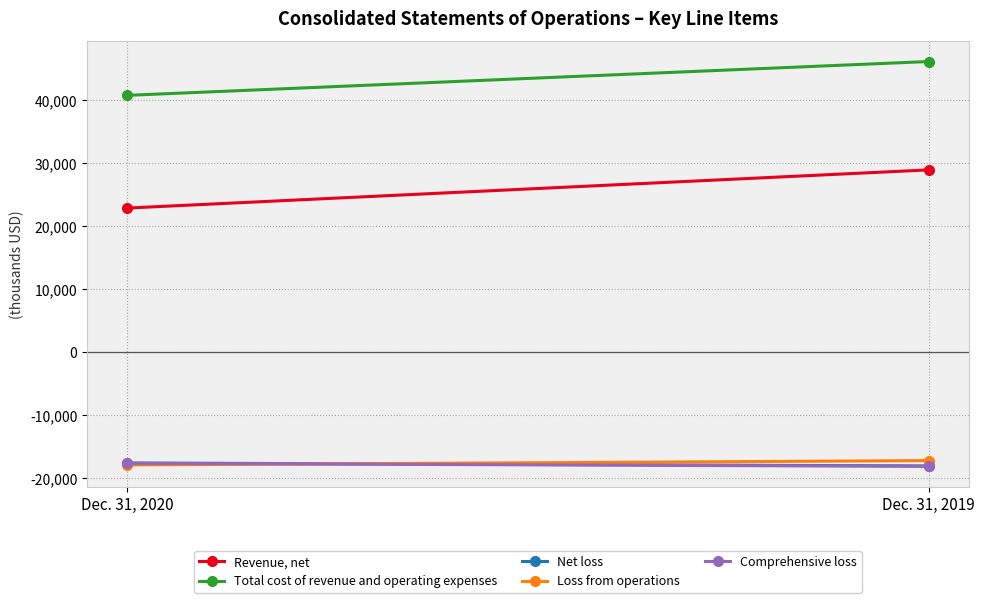

Reading left to right, extract all data points from this chart.

Revenue, net: 22882	28942
Total cost of revenue and operating expenses: 40770	46142
Net loss: -17575	-18047
Loss from operations: -17888	-17200
Comprehensive loss: -17634	-18115